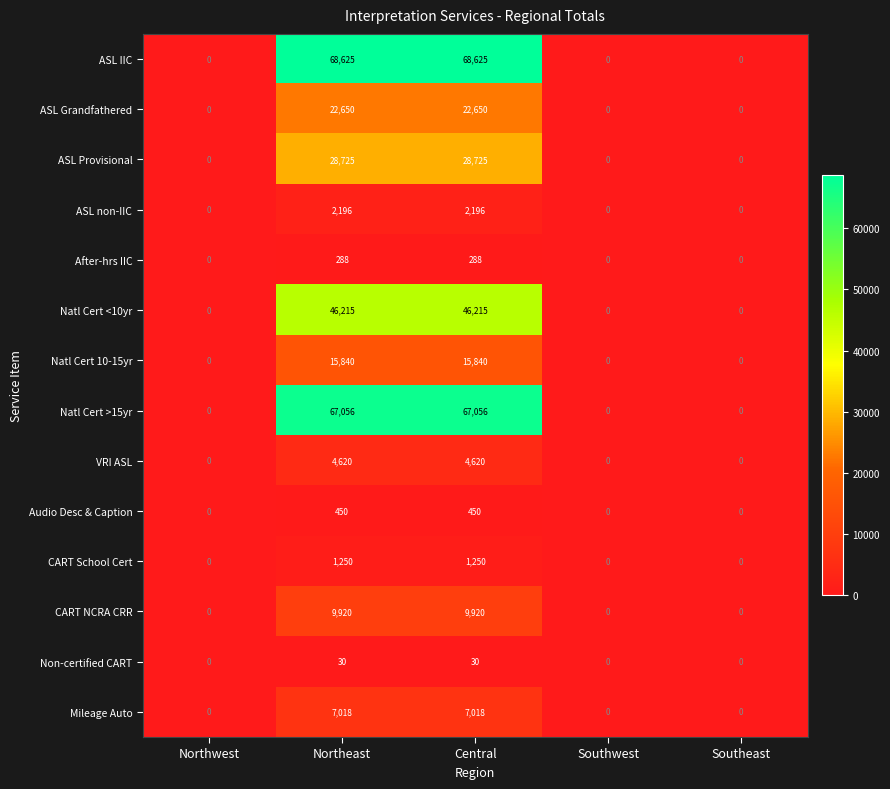

Rank the series at Northeast from lowest to highest value.

Non-certified CART, After-hrs IIC, Audio Desc & Caption, CART School Cert, ASL non-IIC, VRI ASL, Mileage Auto, CART NCRA CRR, Natl Cert 10-15yr, ASL Grandfathered, ASL Provisional, Natl Cert <10yr, Natl Cert >15yr, ASL IIC